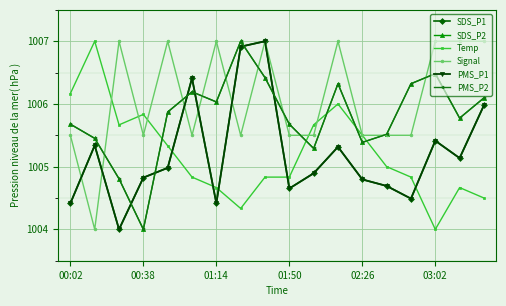

What is the label of the 18th point from the right?

00:02